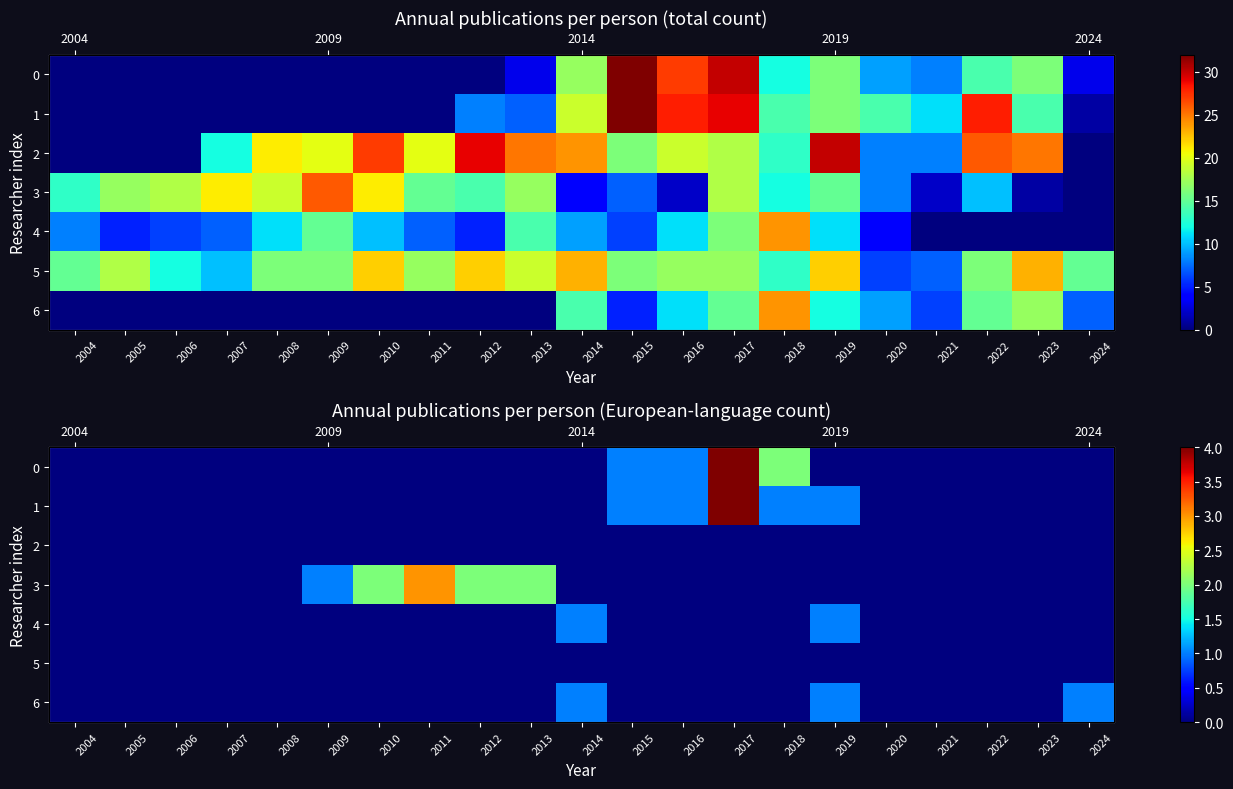

Which category has the lowest value in the 5 series?

2004